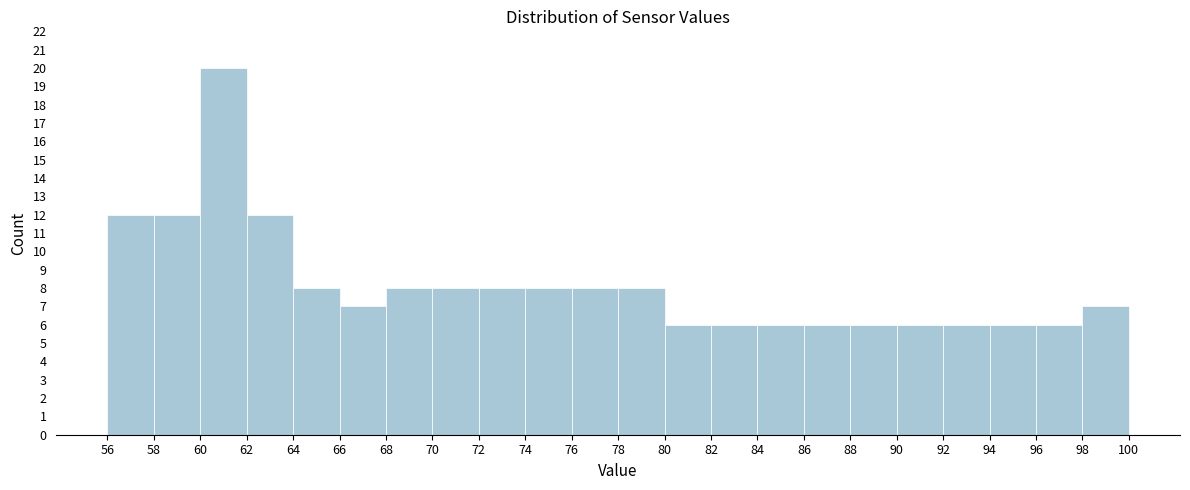

What is the height of the bar covering 78 to 80 on the x-axis? The values are not printed on the chart, so give them approximately, as read against the axis.

8